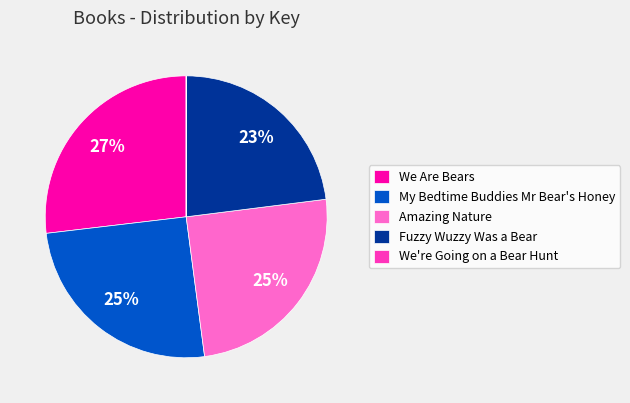

Is there any slice that represents more than half of the pie?

No